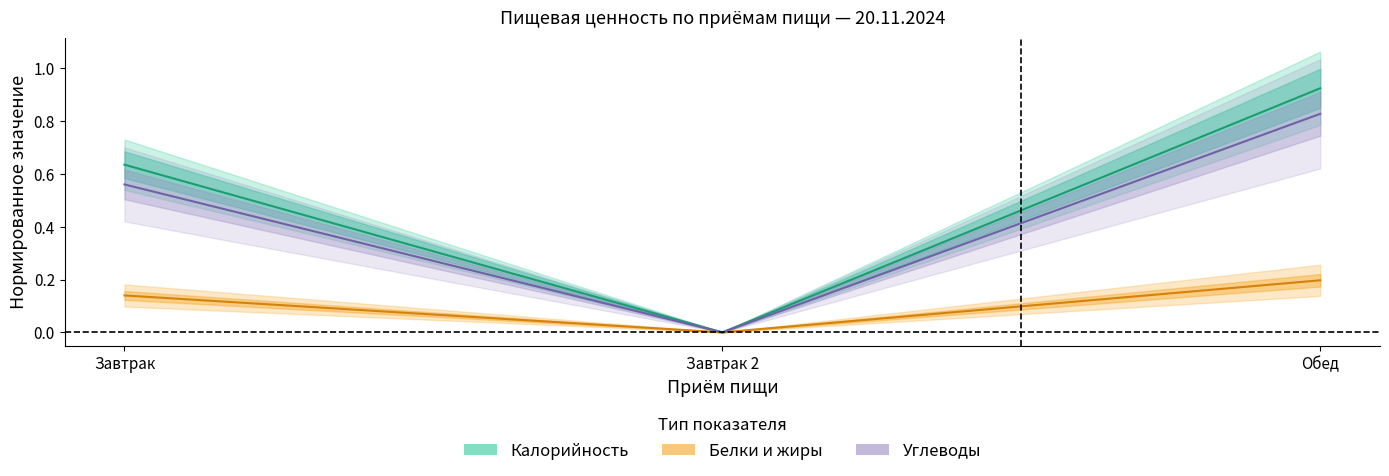

What is the average value of the Калорийность series?

0.5